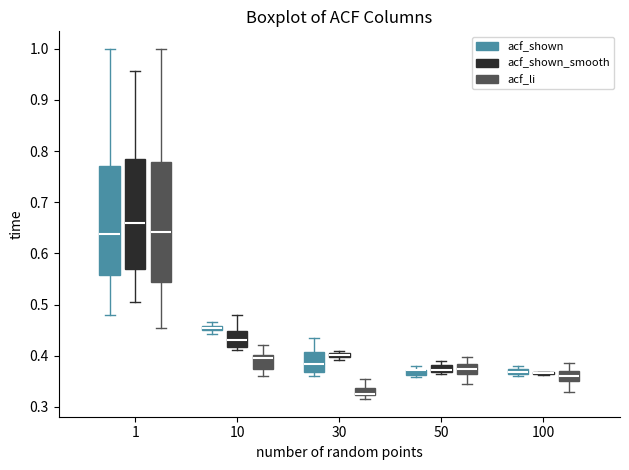

Comparing the boxes themselves (not the whiskers), which one is the tallest?

1 (acf_li)